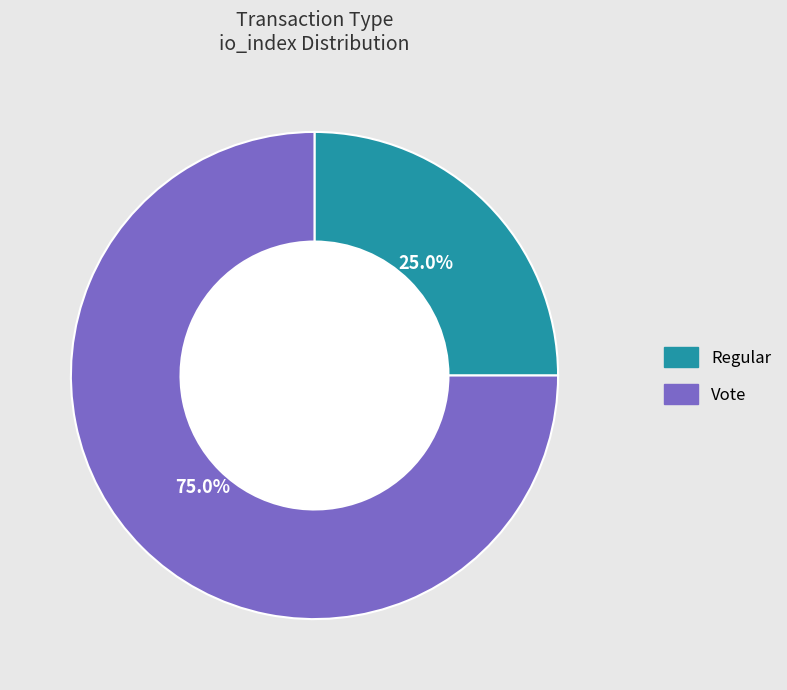

Approximately how many times larger is the value at Regular compared to Vote?

0.3